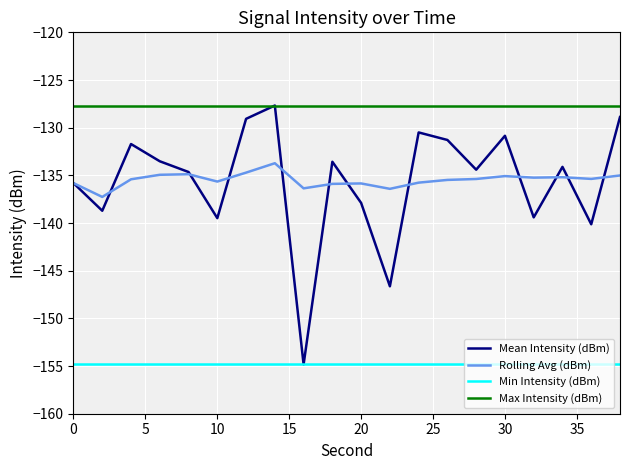

What is the average value of the Rolling Avg (dBm) series?

-135.5